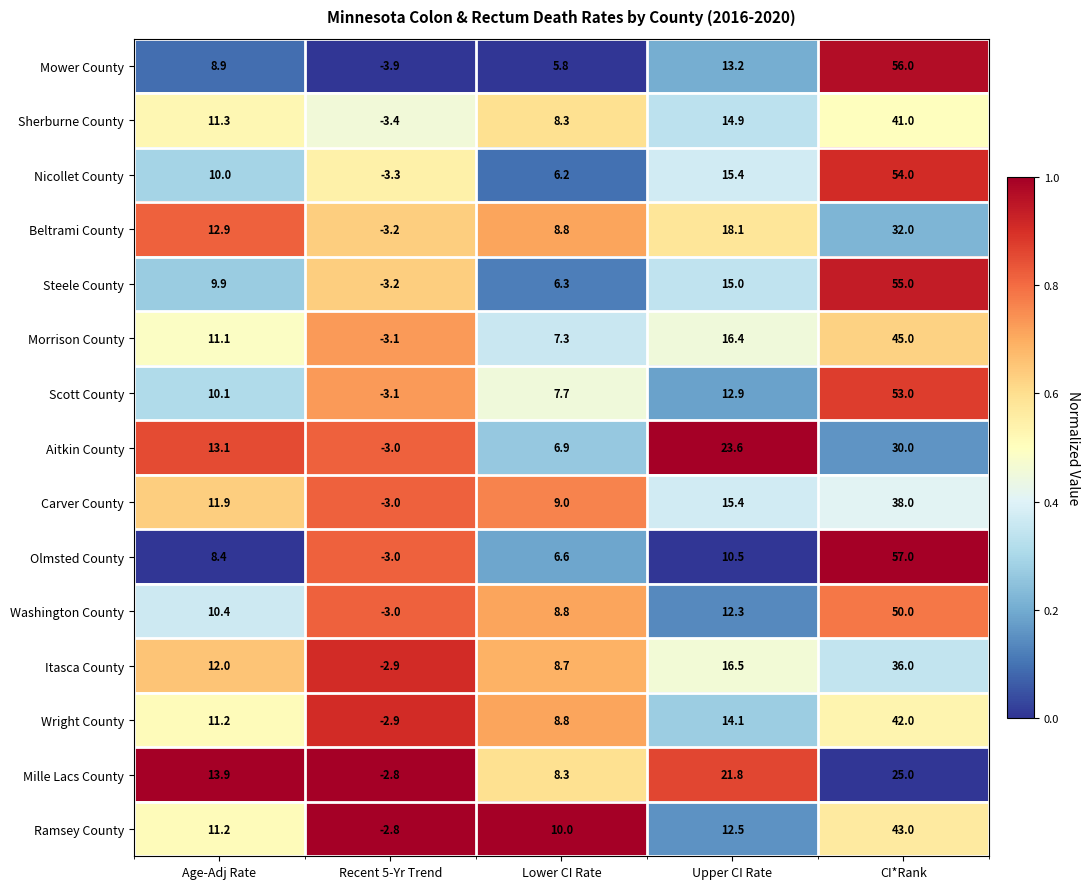

What is the sum of all Aitkin County values?

70.6